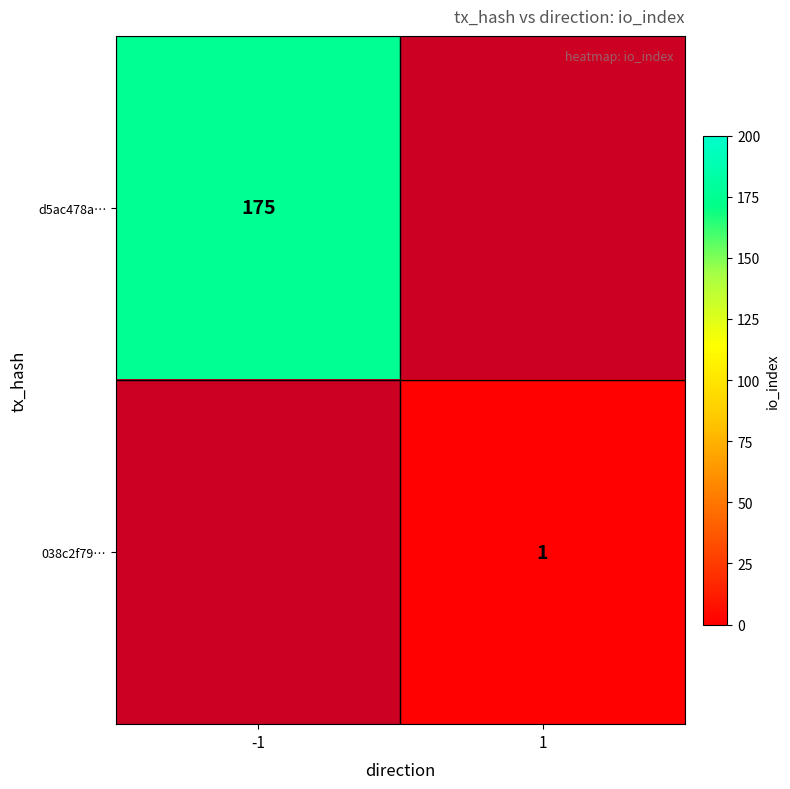

The d5ac478a… series shows 175 at -1. True or false?

True